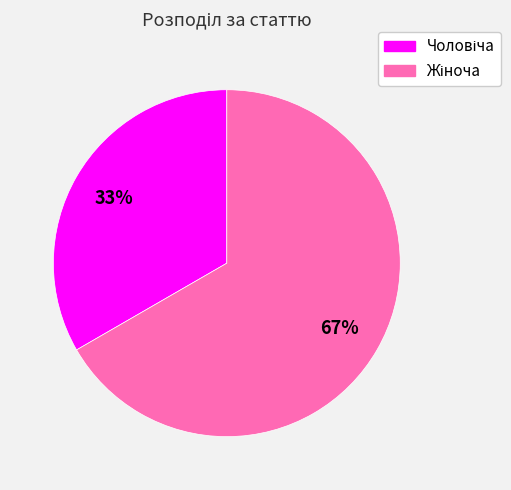

To the nearest percent, what is the average slice percentage?

50%